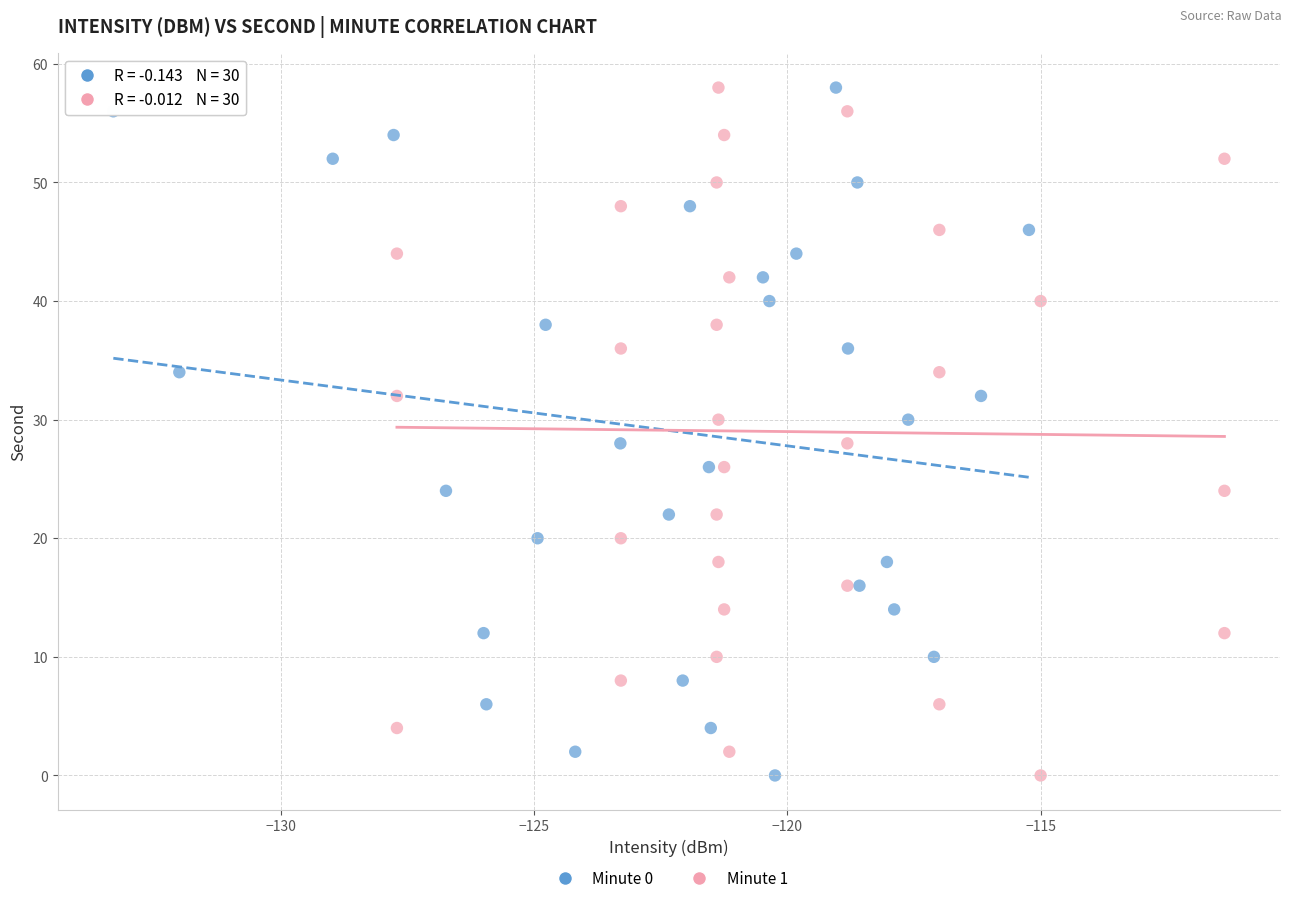

What are all the series names shown in the legend?

Minute 0, Minute 1